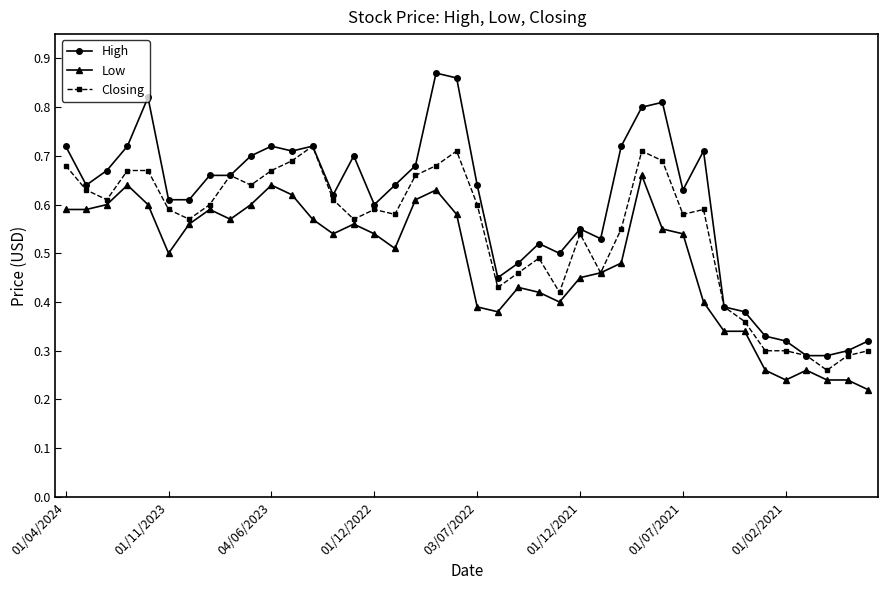

True or false: High and Low cross at least once.

False